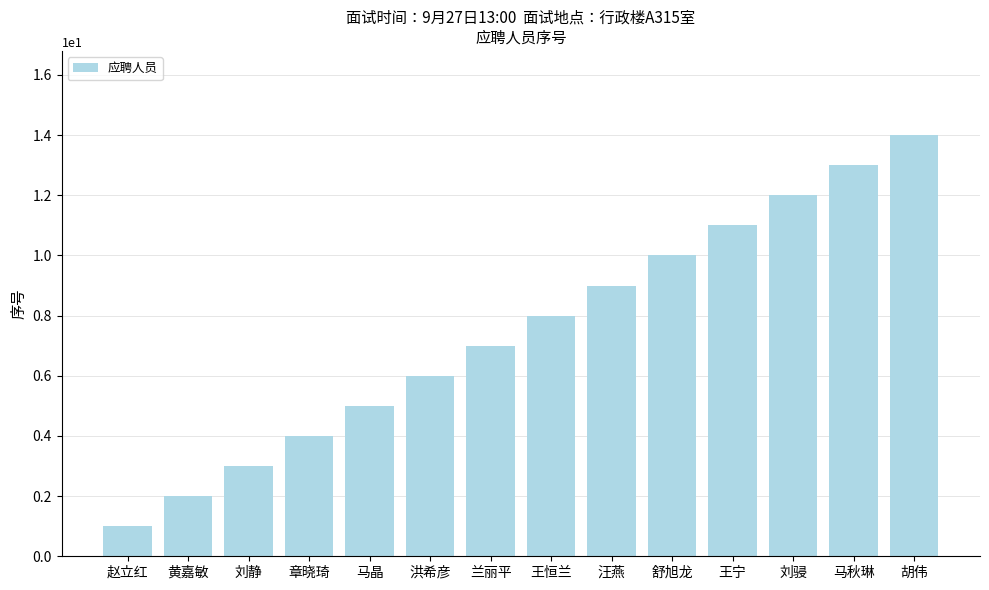

What is the ratio of the value at 汪燕 to the value at 舒旭龙?

0.9